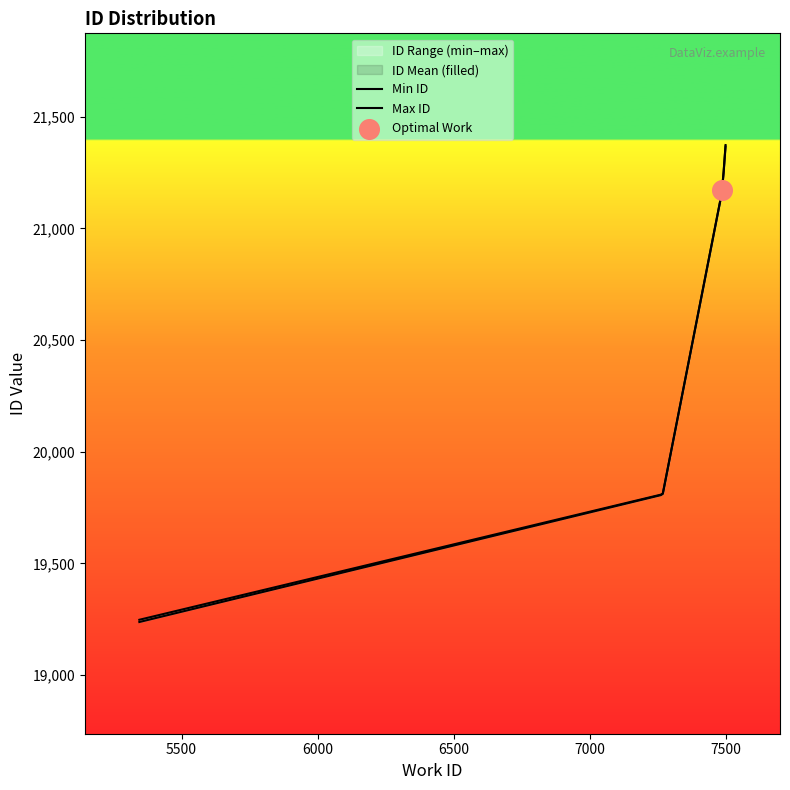

What is the change in value from 7486 to 7498?

+203